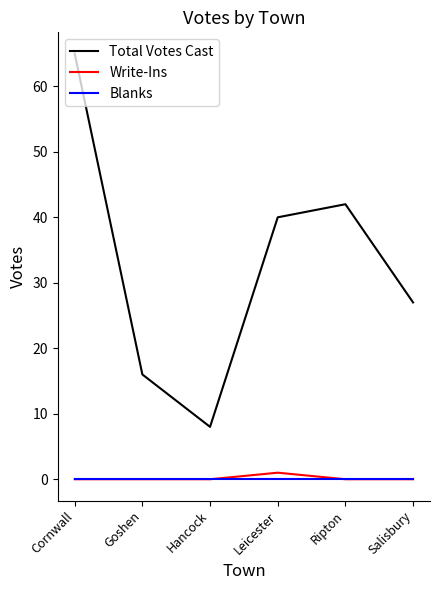

At which category is the sum across all series the highest?

Cornwall